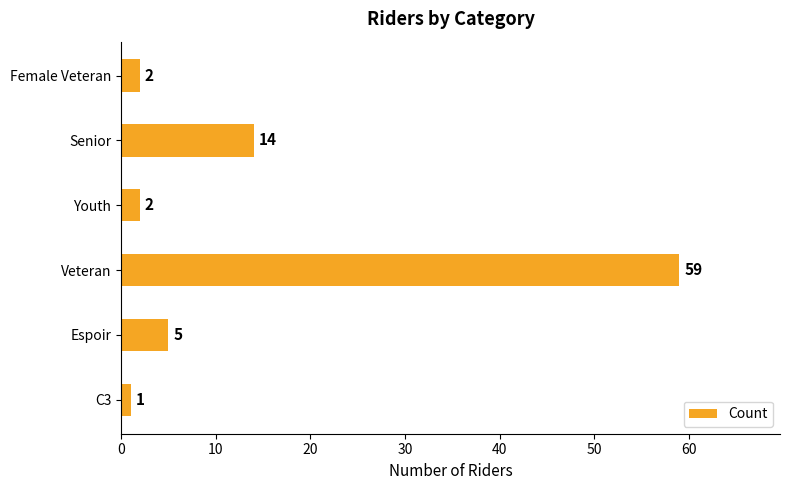

At which category does the chart reach its peak across all series?

Veteran